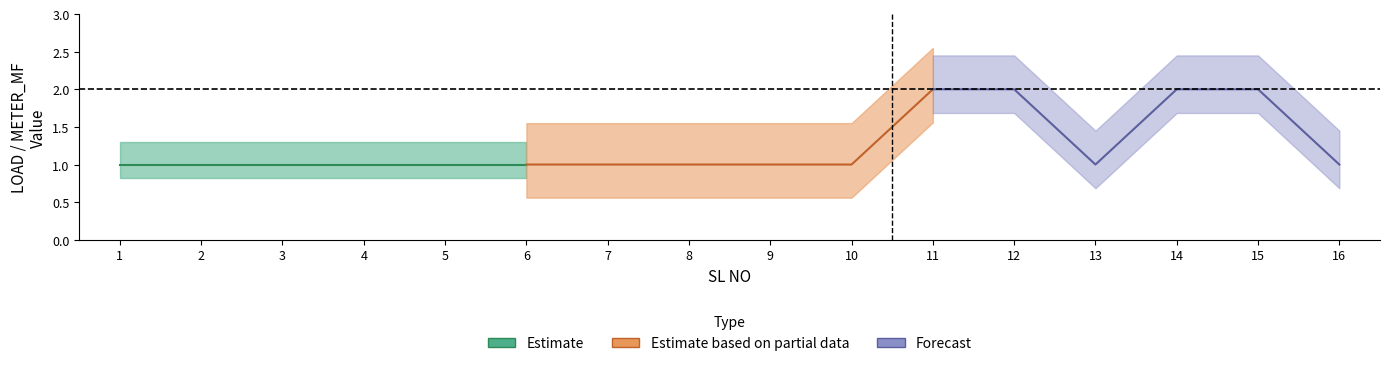

At how many categories does at least one series exceed 1?

4